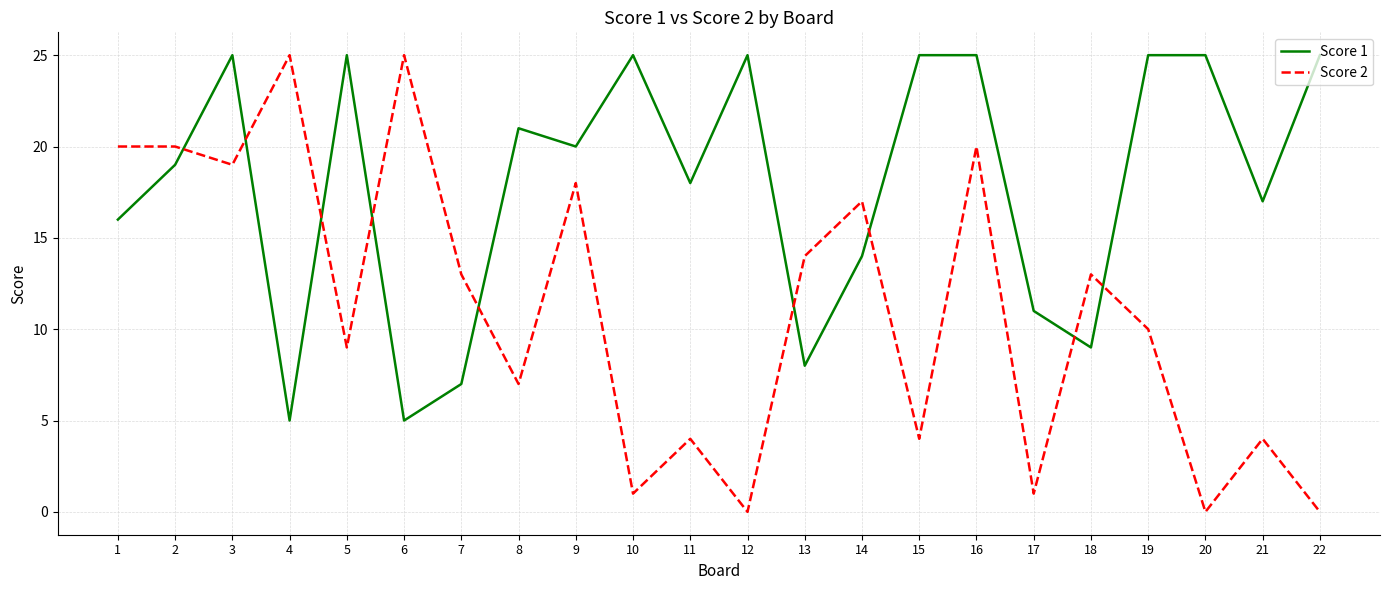

True or false: Score 1 has a value of 14 at 5.

False